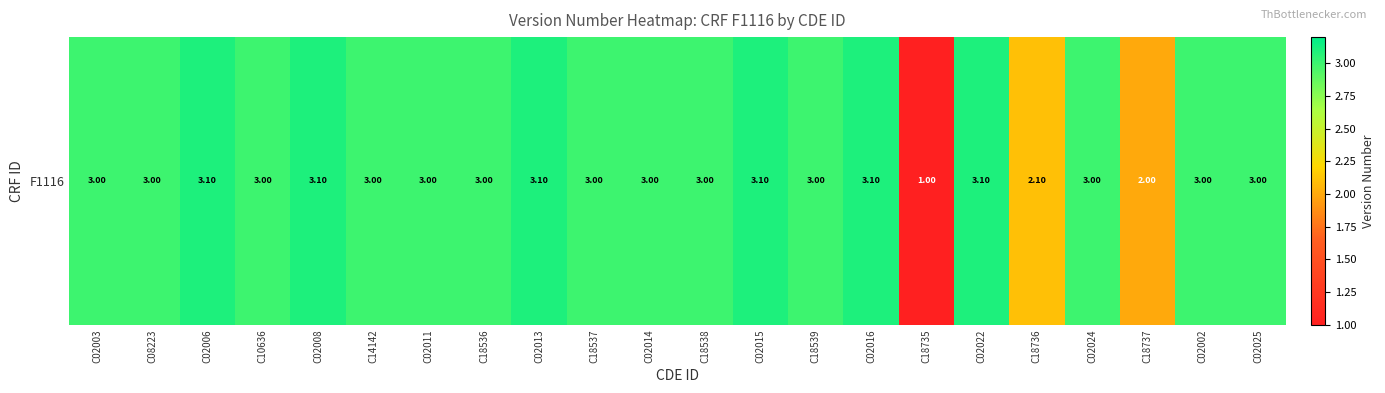

What is the sum of all values?

62.7